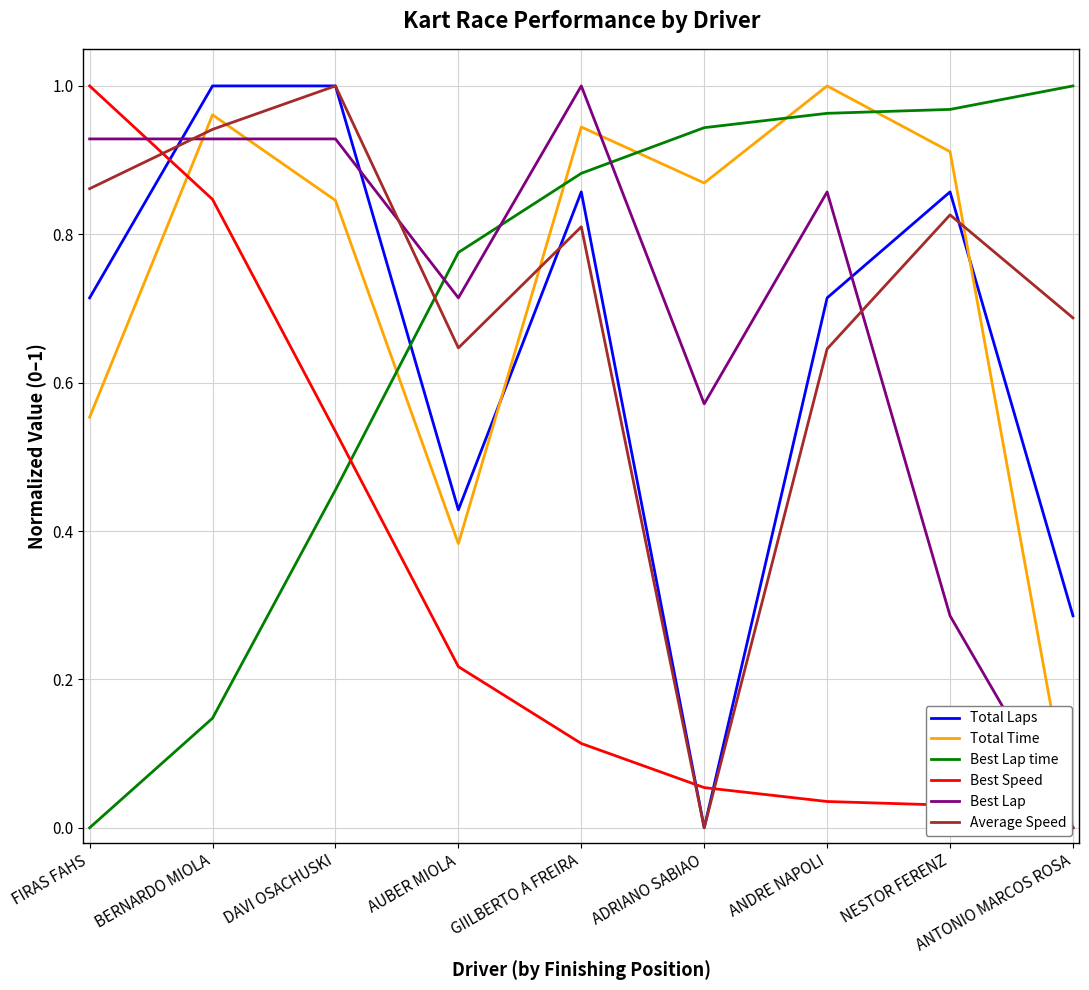

The Best Lap series shows 0.4 at NESTOR FERENZ. True or false?

False